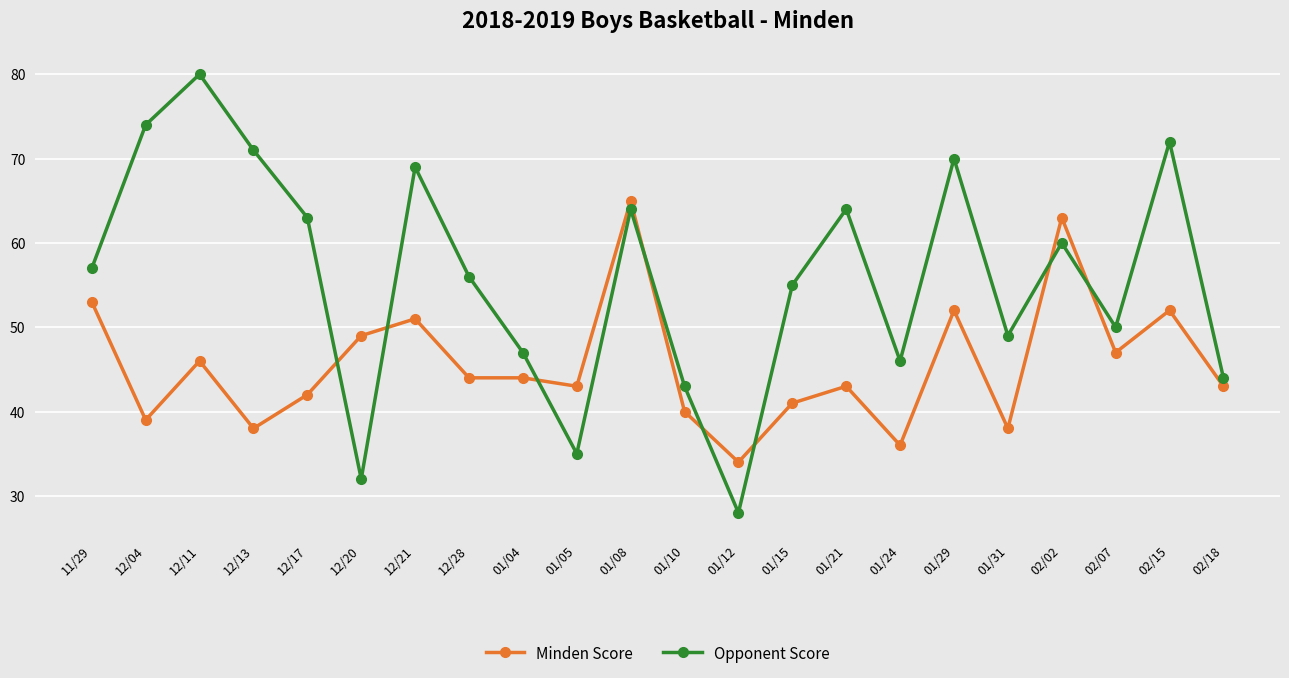

Rank the series at 11/29 from lowest to highest value.

Minden Score, Opponent Score